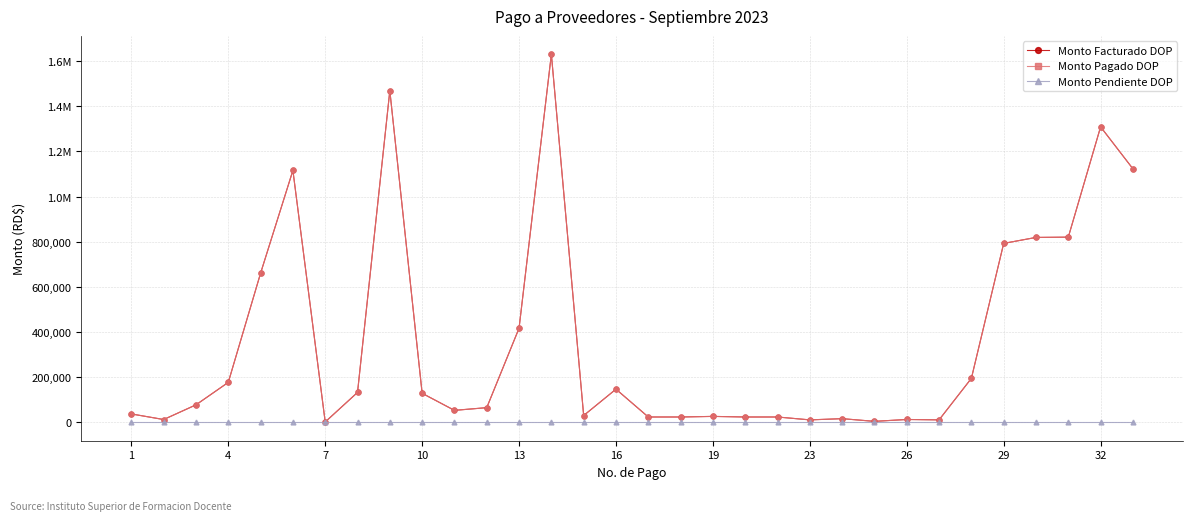

Is this an area chart (filled region under the line)?

No